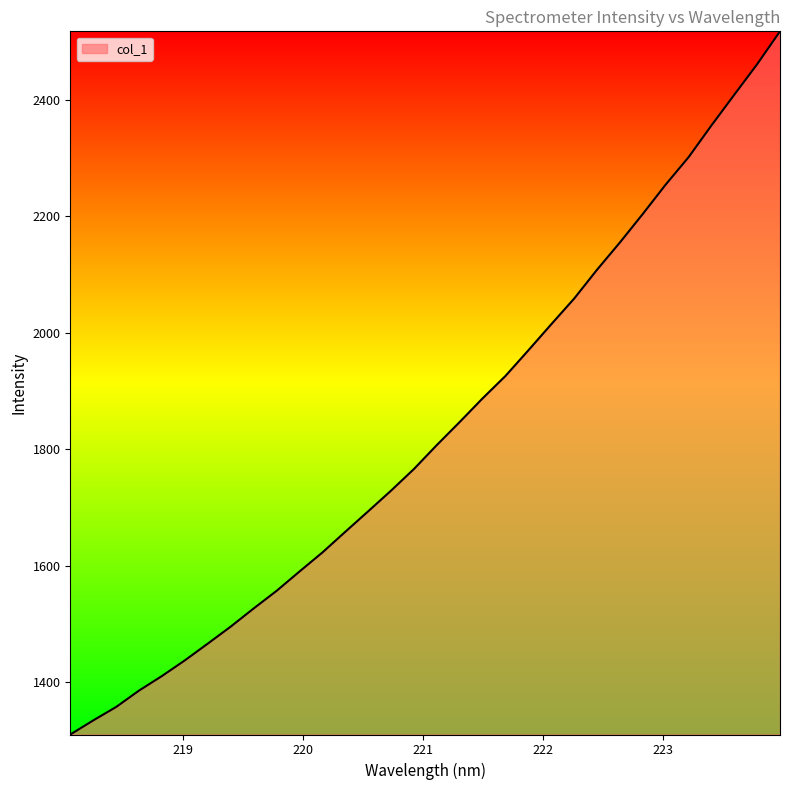

What is the difference between the maximum and minimum values?

1207.6